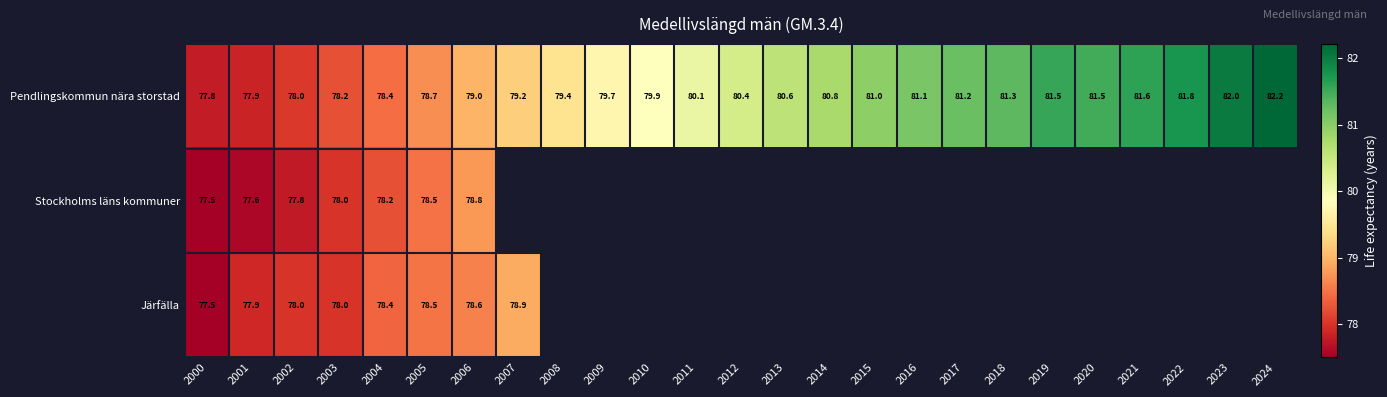

Is the value of Pendlingskommun nära storstad at 2012 greater than the value of Järfälla at 2007?

Yes